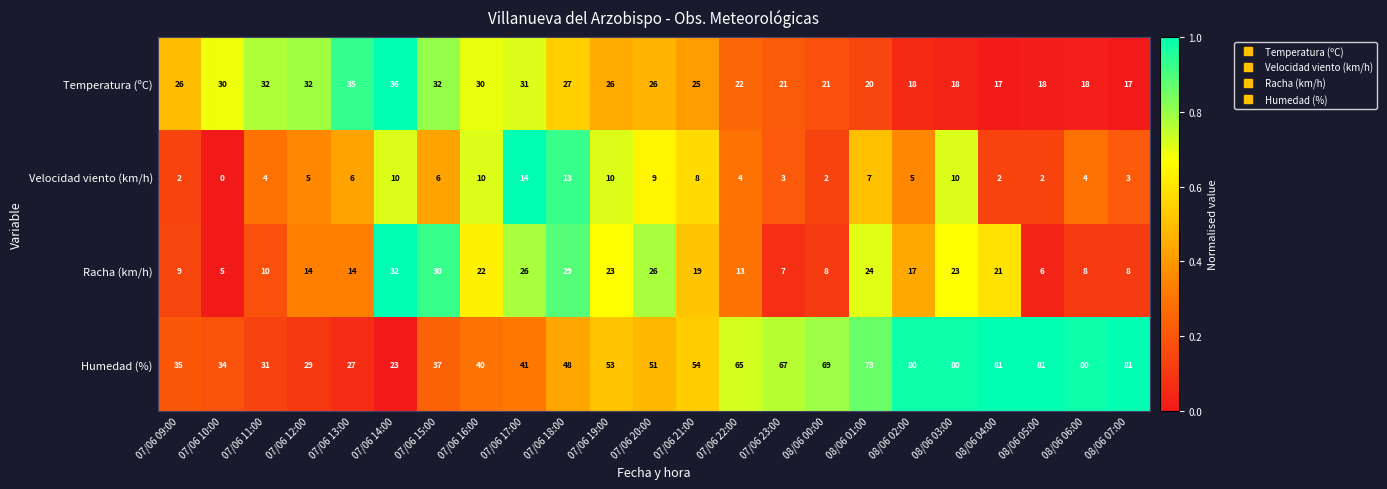

The Racha (km/h) series shows 30 at 07/06 15:00. True or false?

True